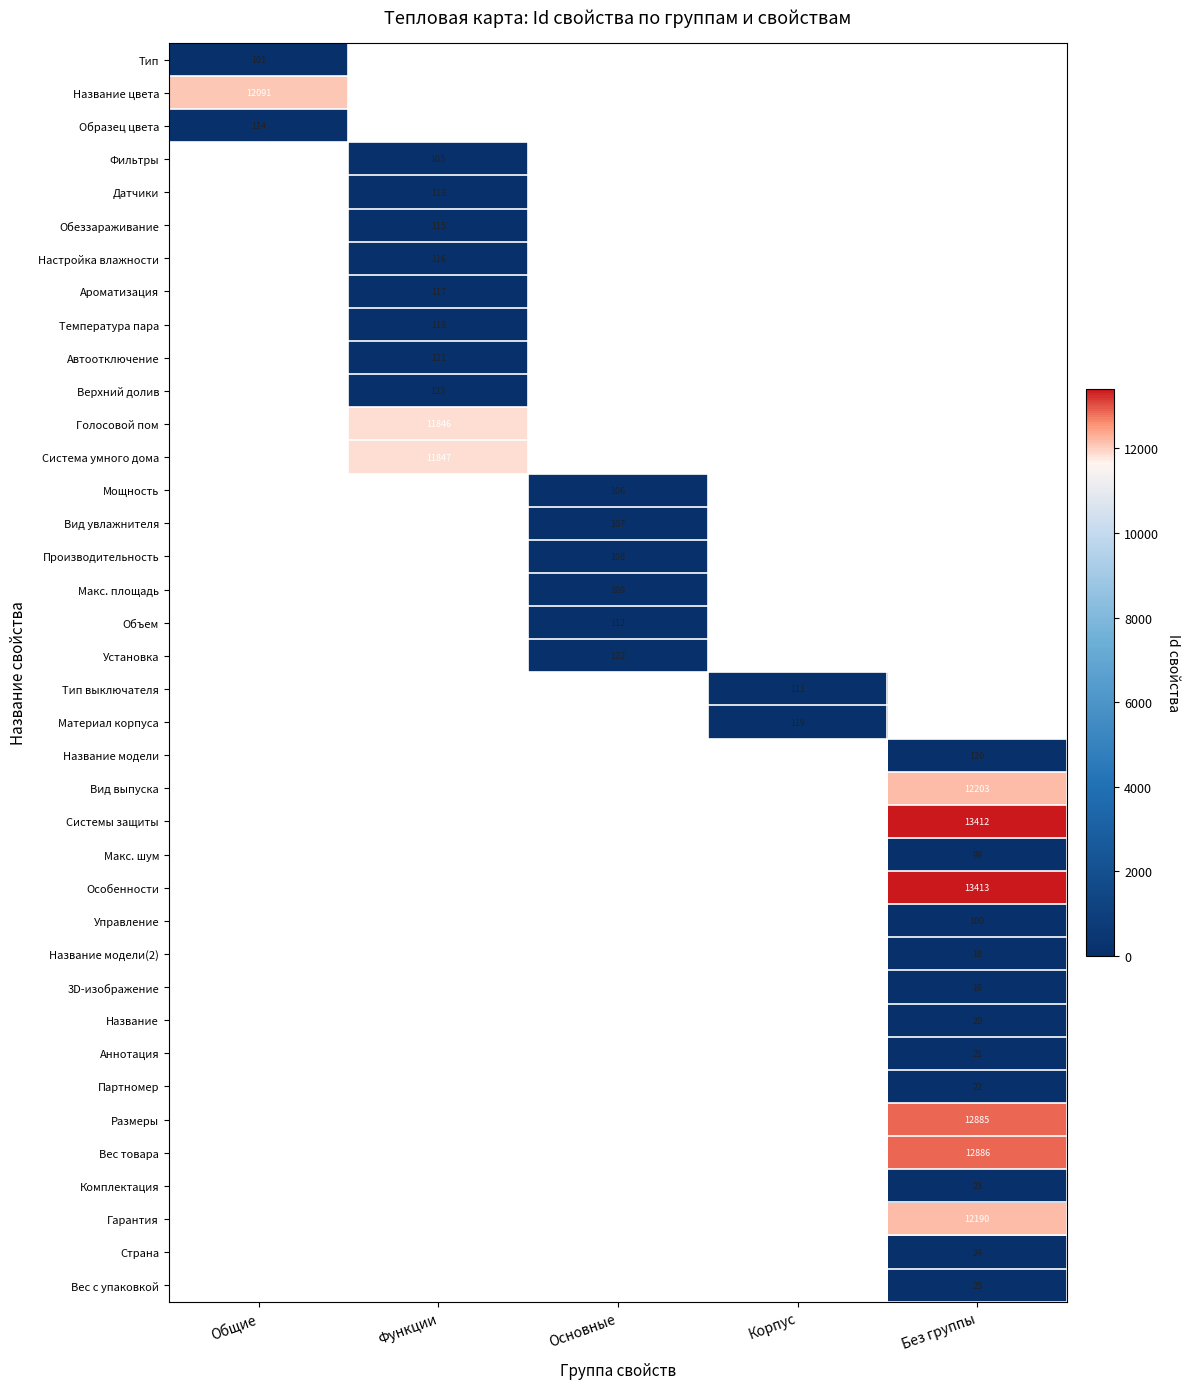

What is the greatest value displayed?

13413.0